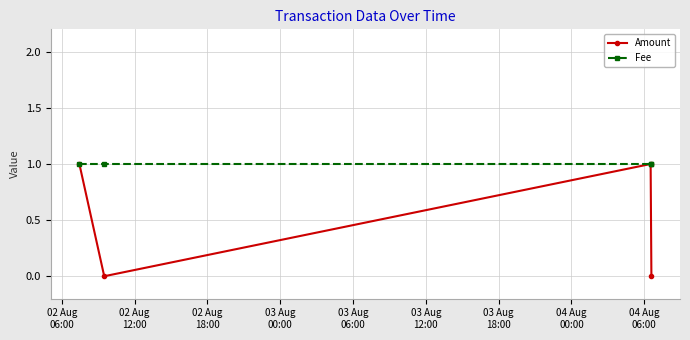

Which series has the widest spread of values?

Amount